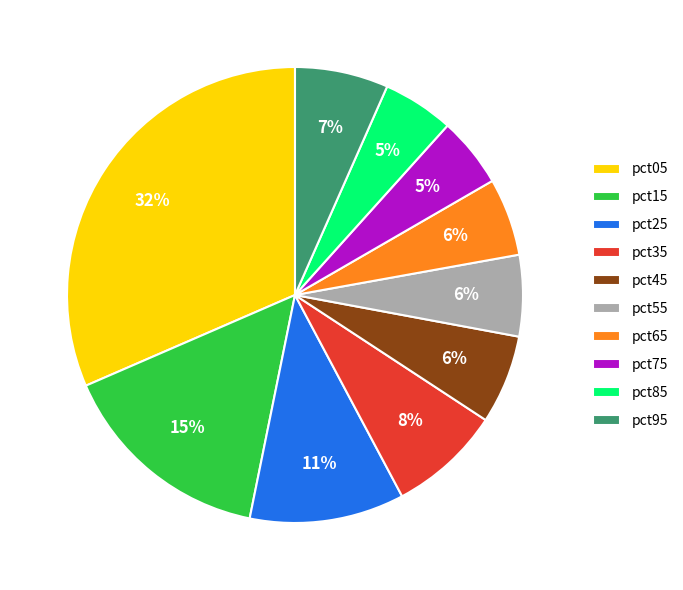

To the nearest percent, what portion does pct85 represent?

5%